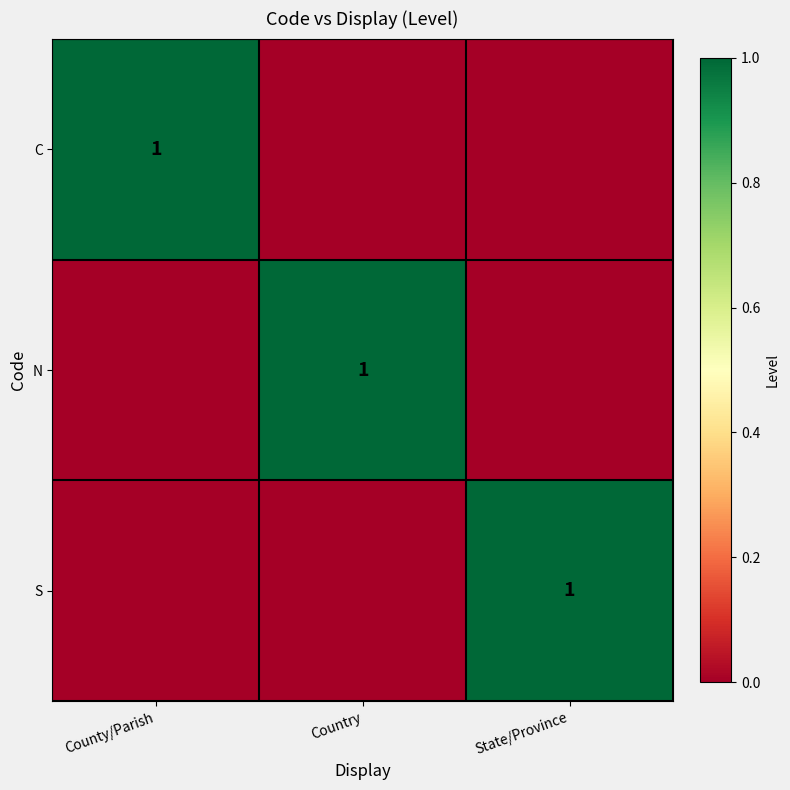

True or false: C has a value of 1 at County/Parish.

True